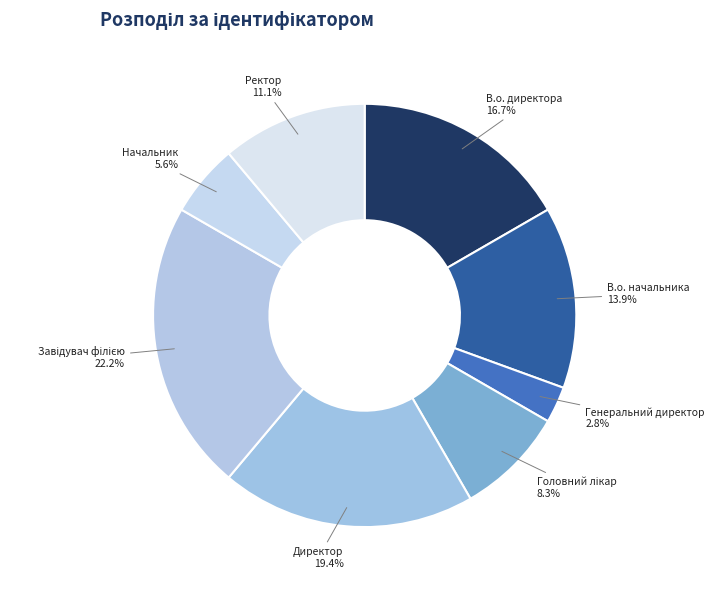

What is the smallest slice in the pie chart?

Генеральний директор